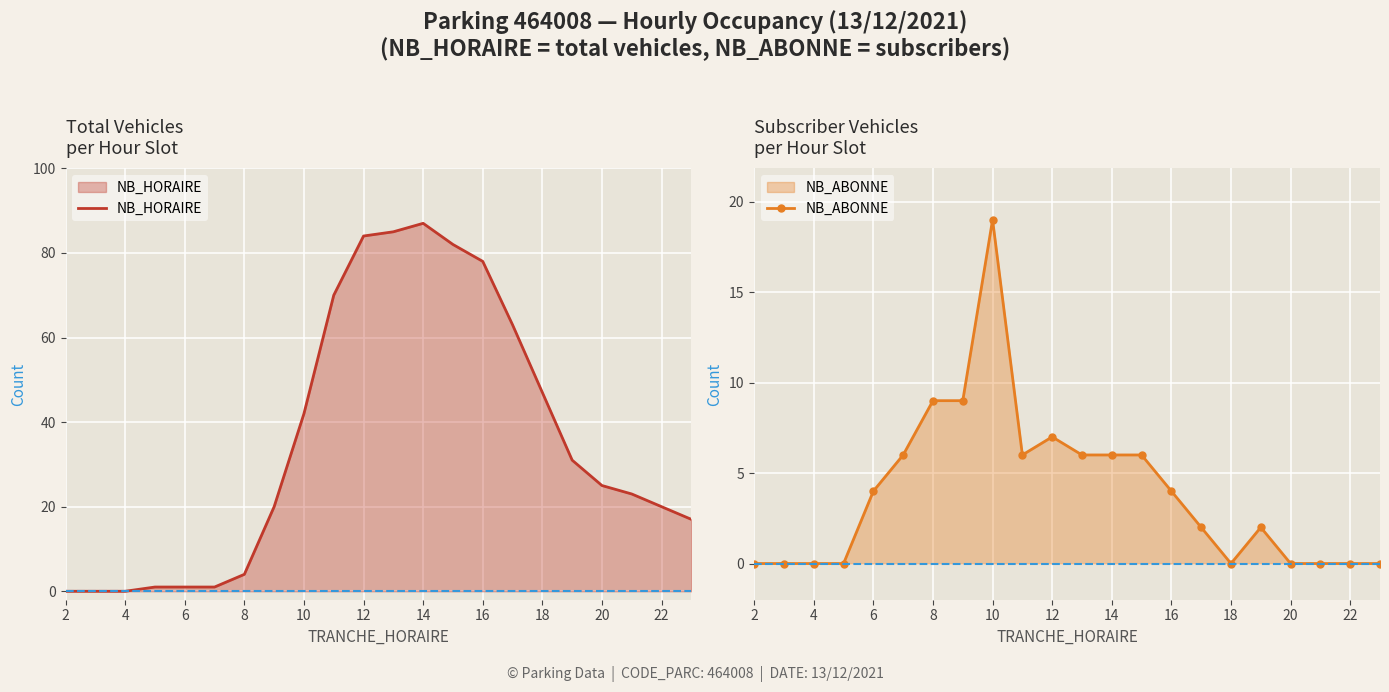

True or false: NB_ABONNE has more than 0 points higher than both neighbors.

True